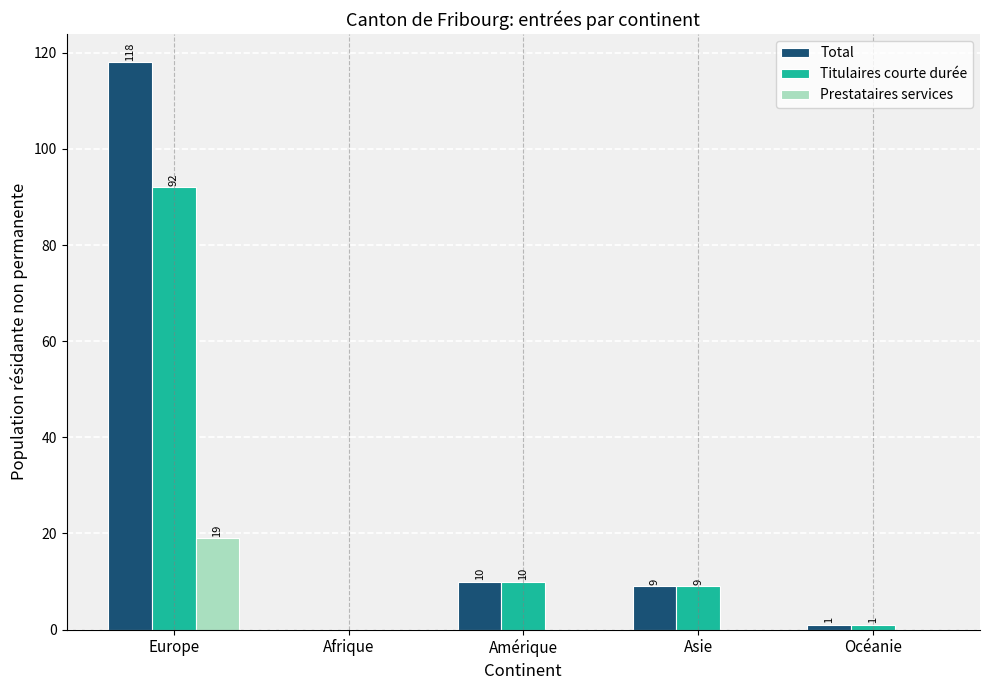

Which series changed the most between Europe and Amérique?

Total